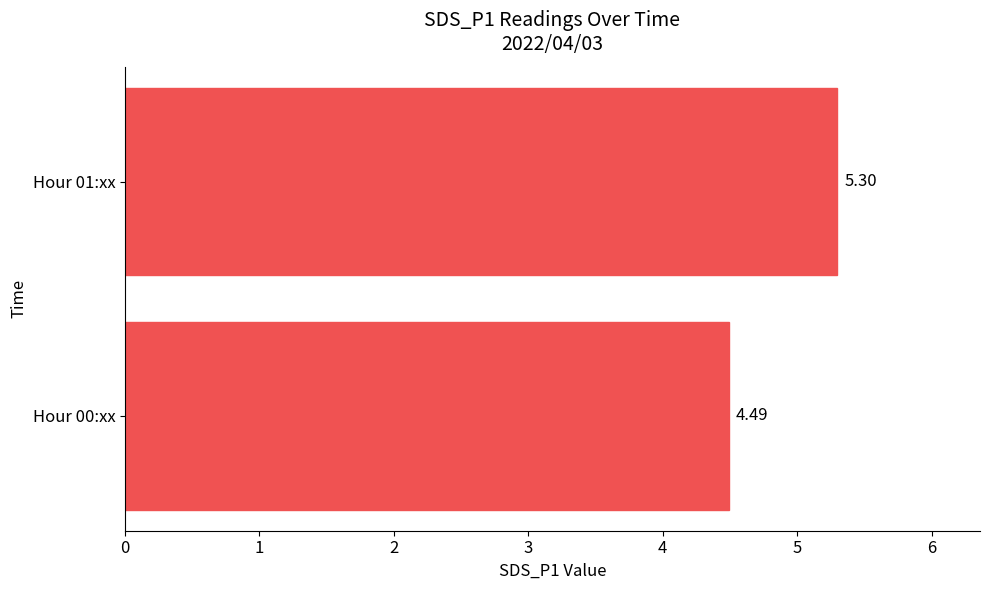

Which has a higher value, Hour 01:xx or Hour 00:xx?

Hour 01:xx